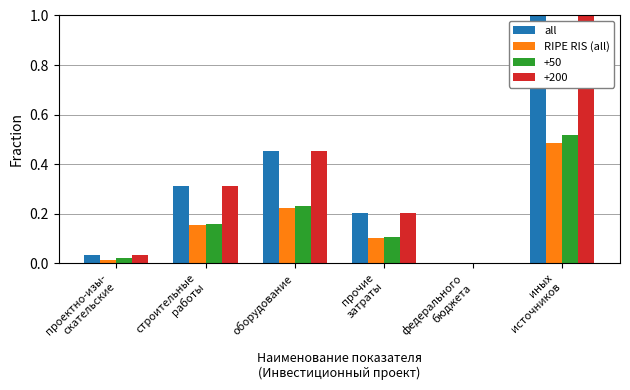

True or false: all has a value of 0.2 at оборудование.

False